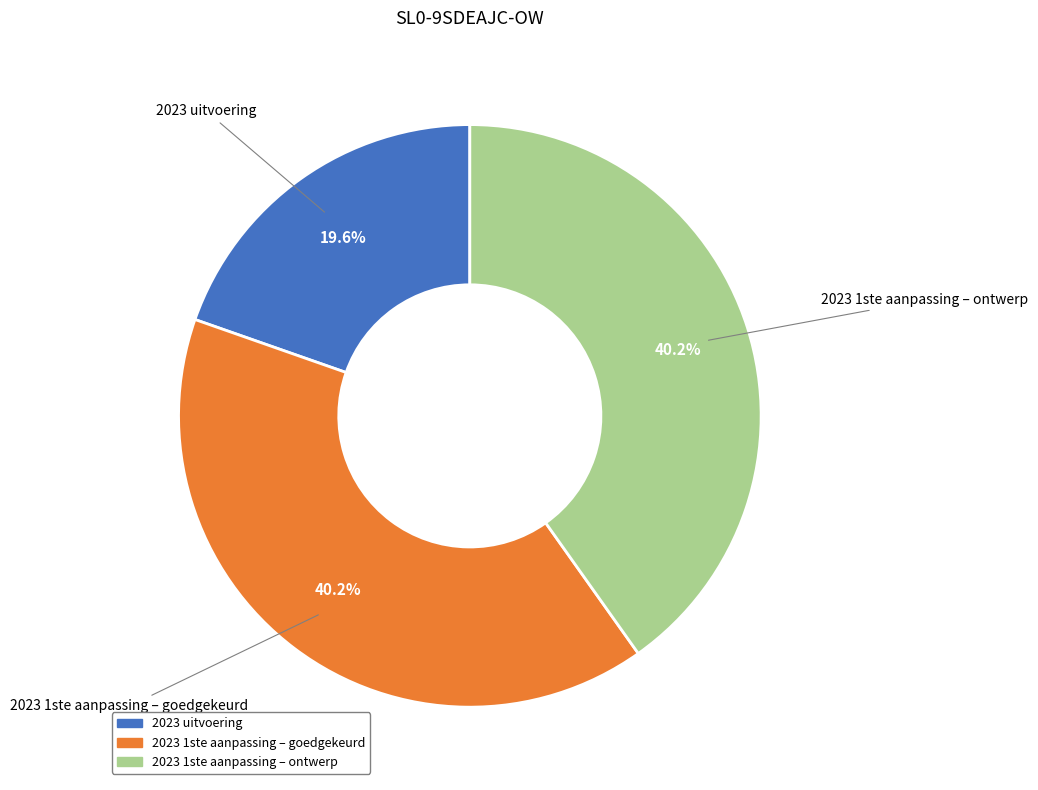

The 2023 1ste aanpassing – goedgekeurd slice represents 40% of the pie. True or false?

True